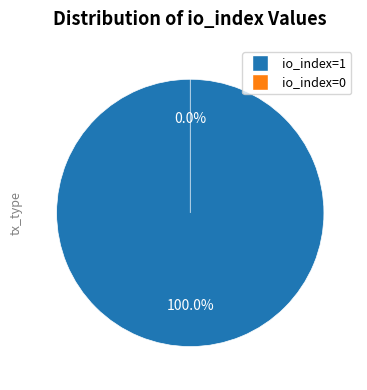

Is the sum of Ticket (io_index=0) and Vote (io_index=1) greater than half?

Yes